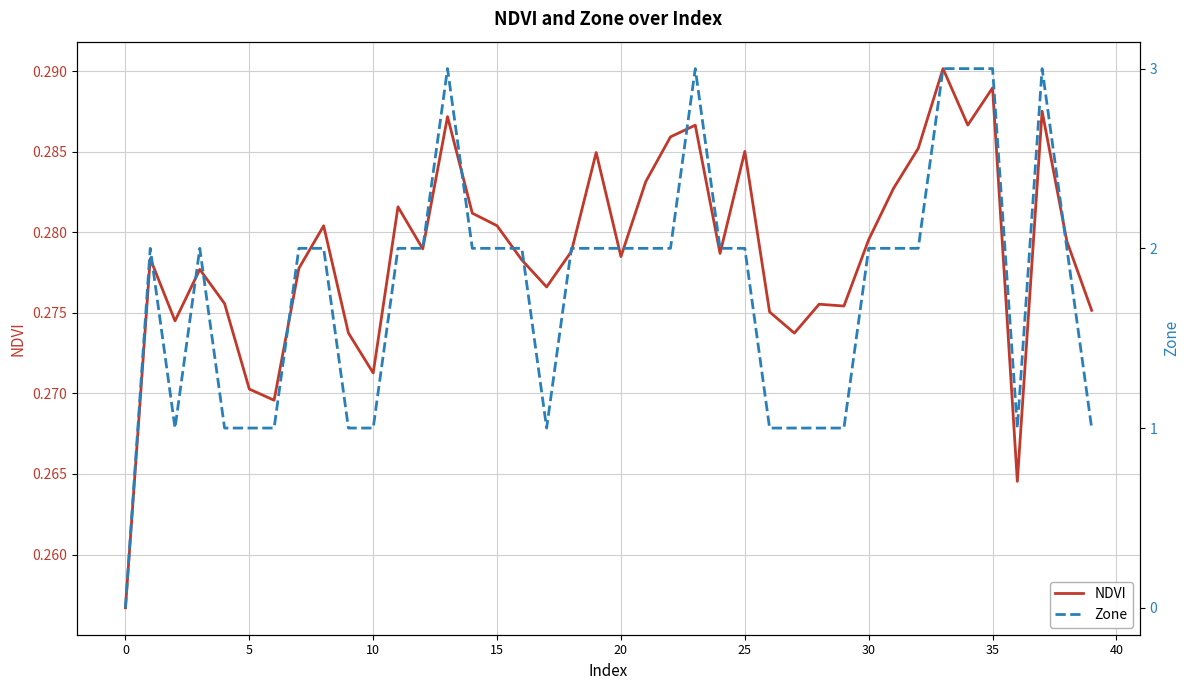

In Zone, how many points are lower than both neighbors (excluding endpoints)?

3